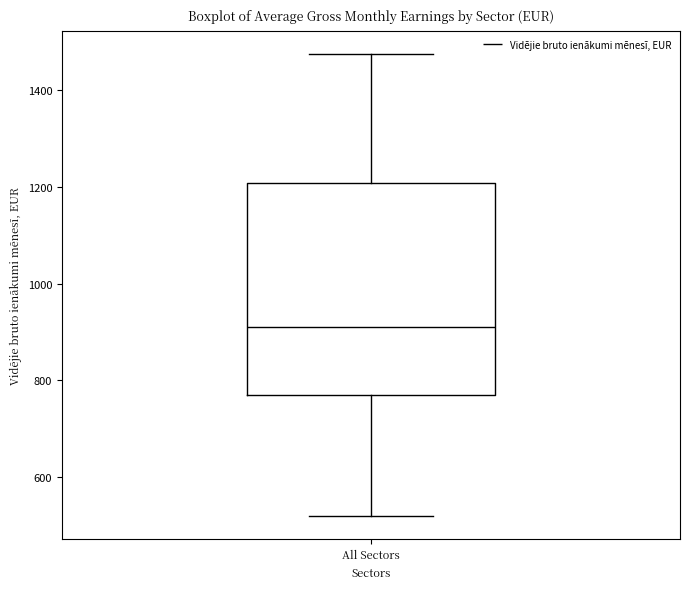

Where does the median line of the box for All Sectors sit on the y-axis? The values are not printed on the chart, so give them approximately, as read against the axis.

920